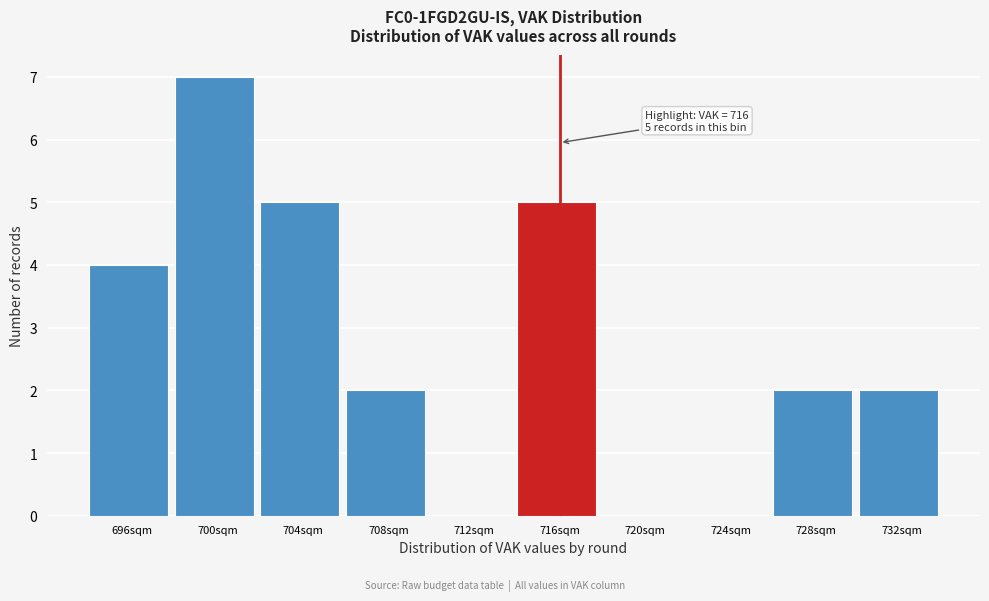

Over which range of the x-axis is the bar tallest?

698 to 702